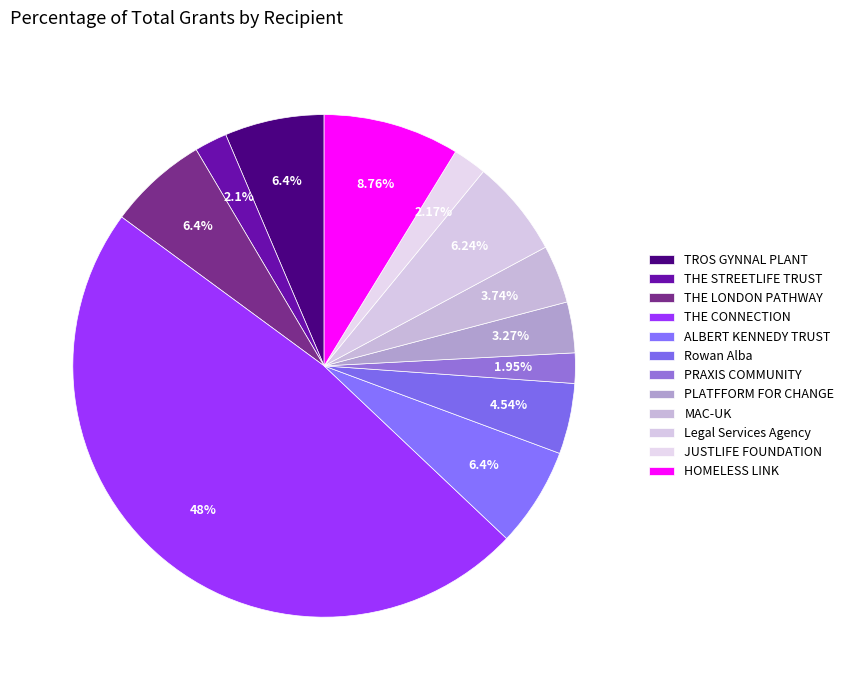

How many slices are in this pie chart?

12